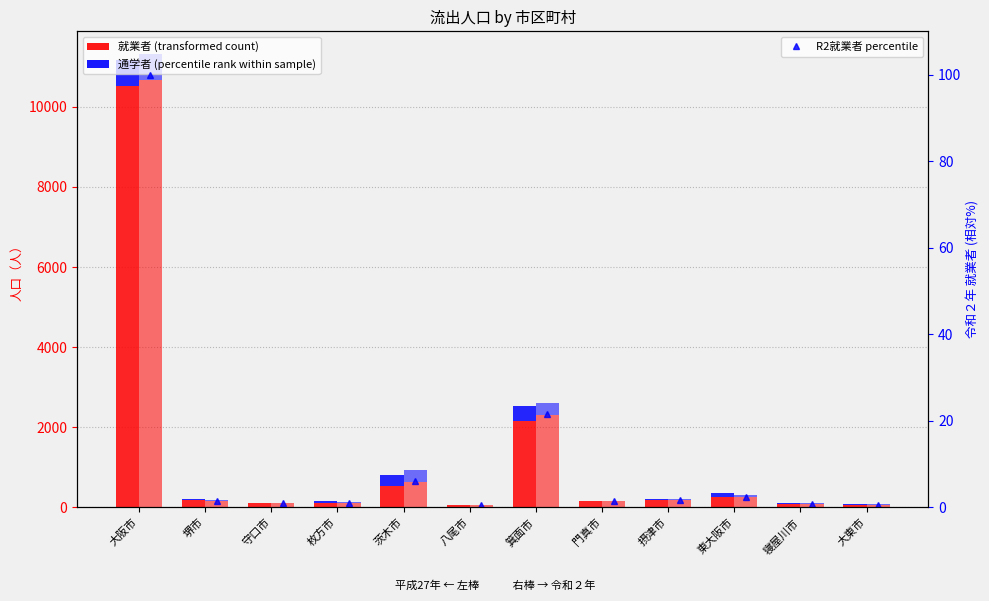

What is the sum of the H27 通学者 values at 茨木市 and 守口市?

276.0